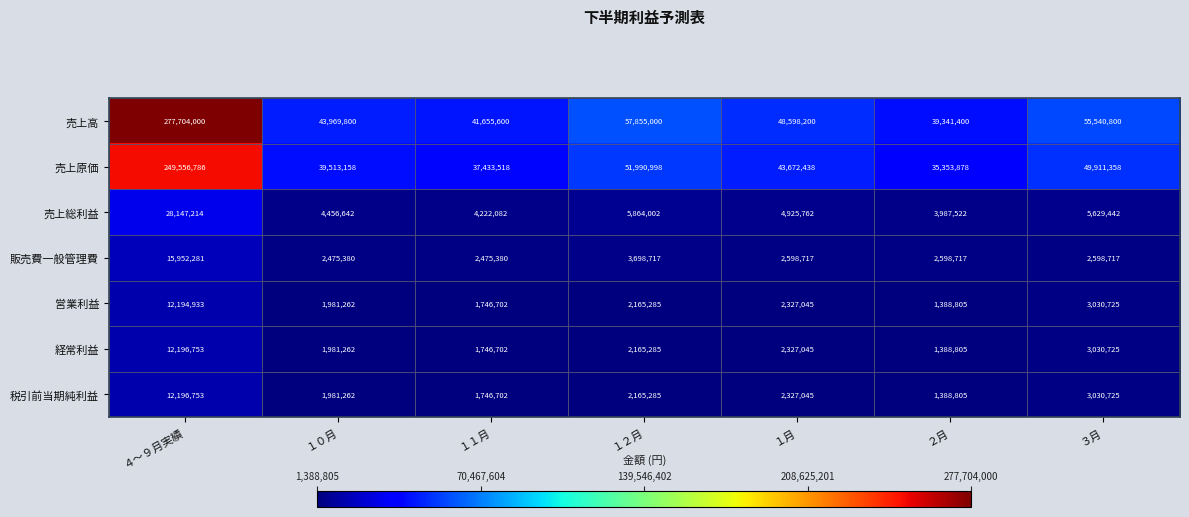

Which category has the lowest value across all series?

２月